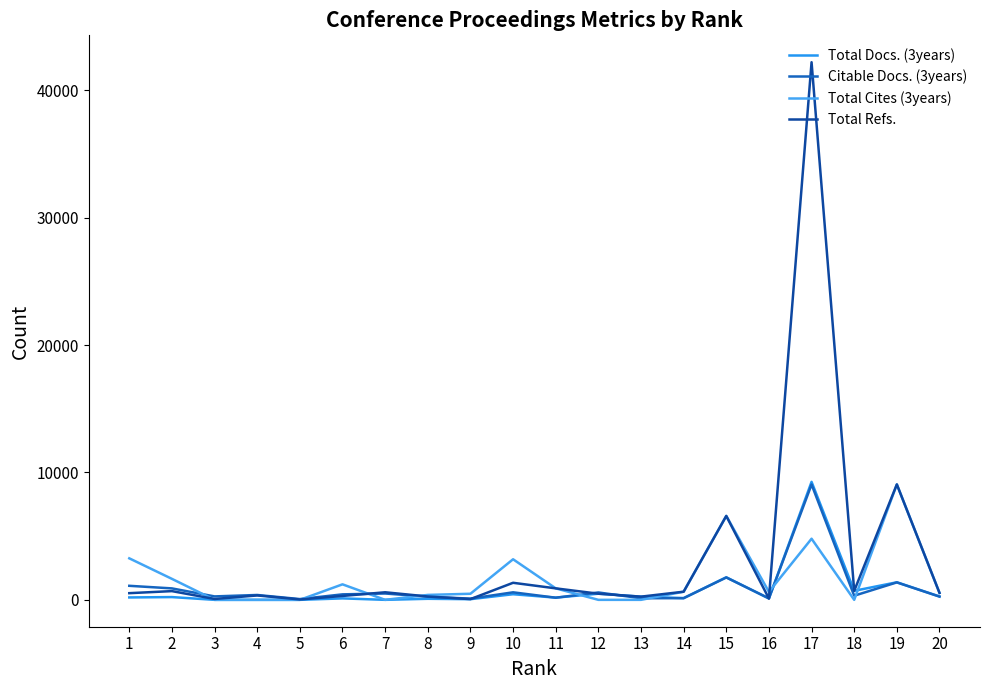

At which category does Citable Docs. (3years) reach its first local peak?

4